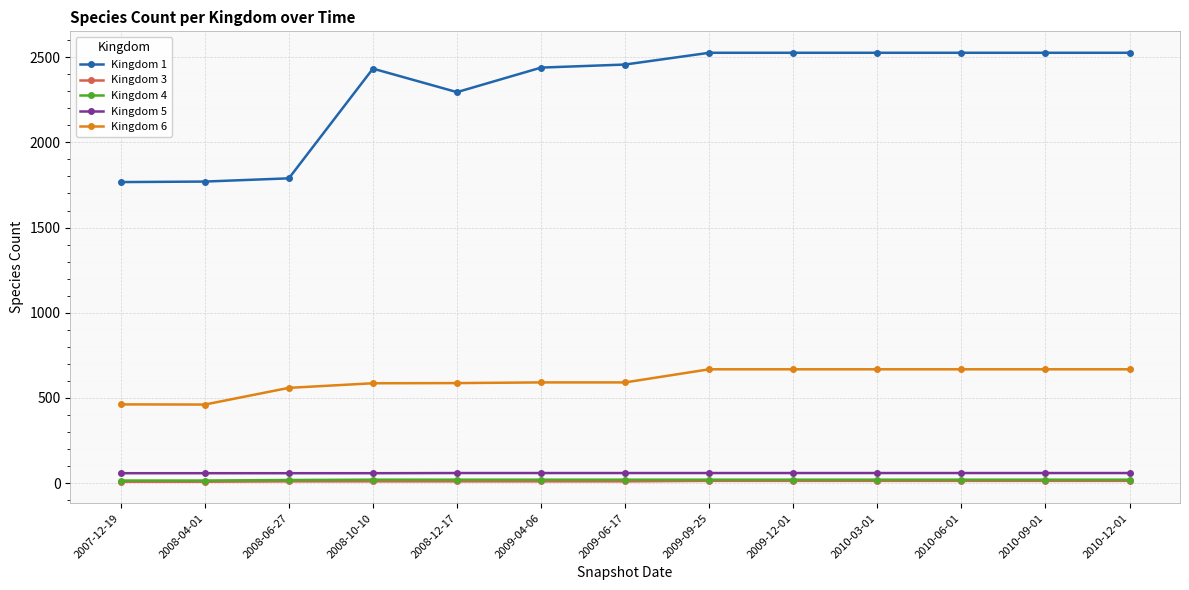

What are all the series names shown in the legend?

Kingdom 1, Kingdom 3, Kingdom 4, Kingdom 5, Kingdom 6